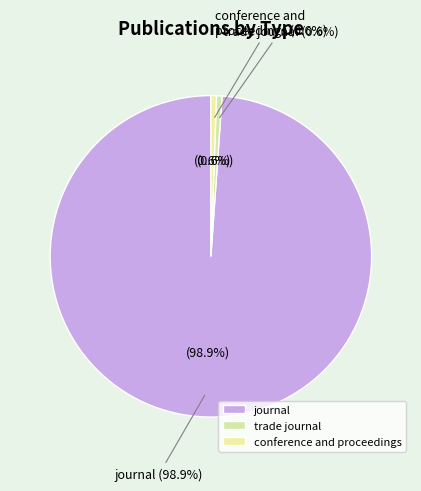

Does any single category account for the majority?

Yes